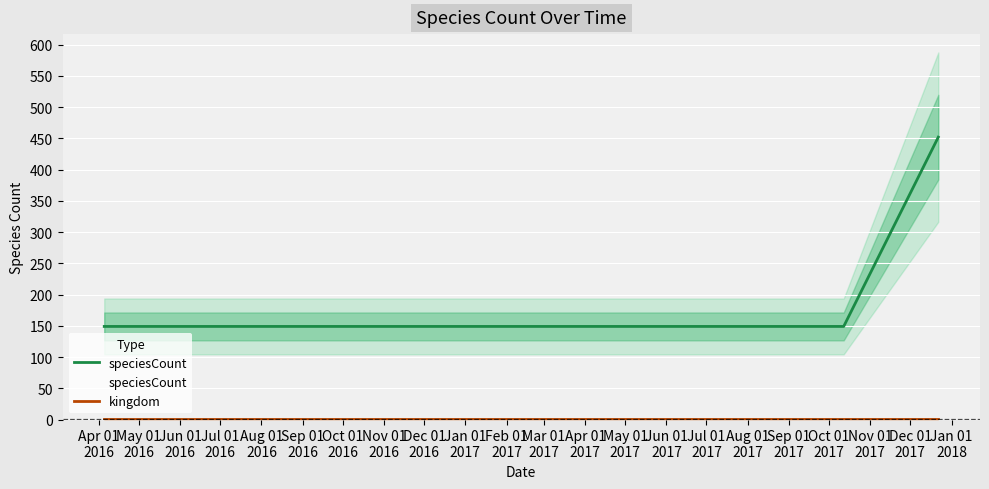

Which series changed the most between Jun 01
2016 and Oct 01
2016?

speciesCount